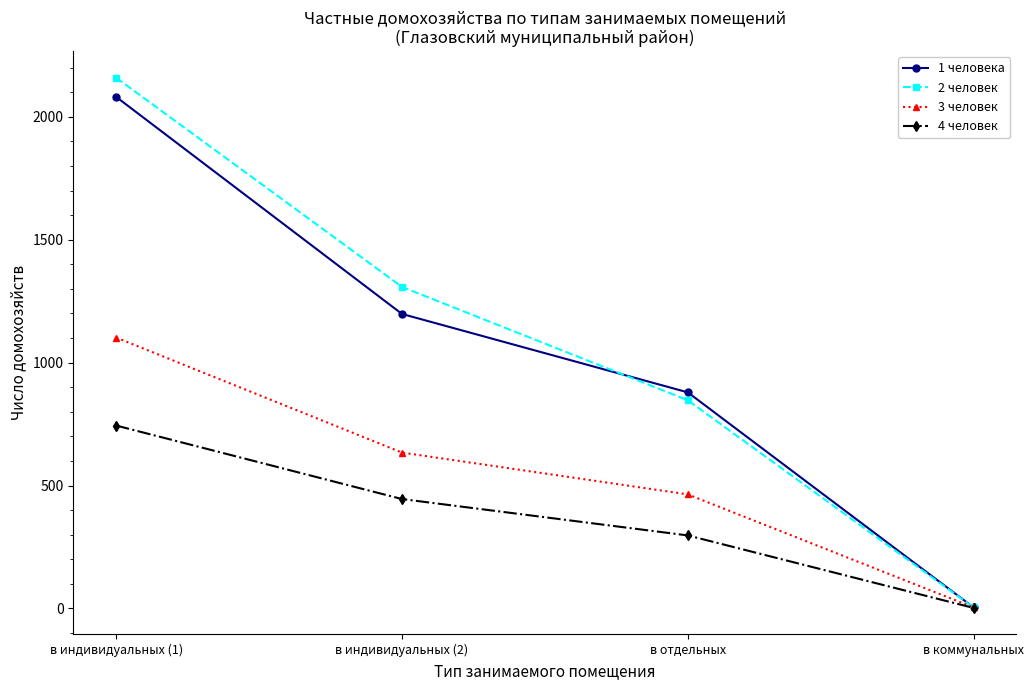

What position from the left is в отдельных?

3